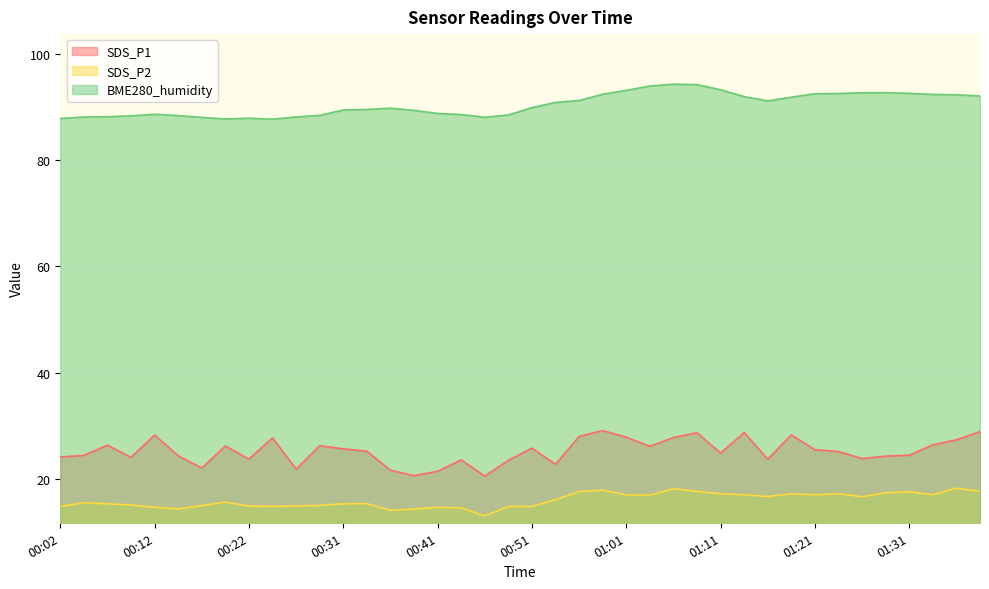

At how many categories does at least one series exceed 92?

14